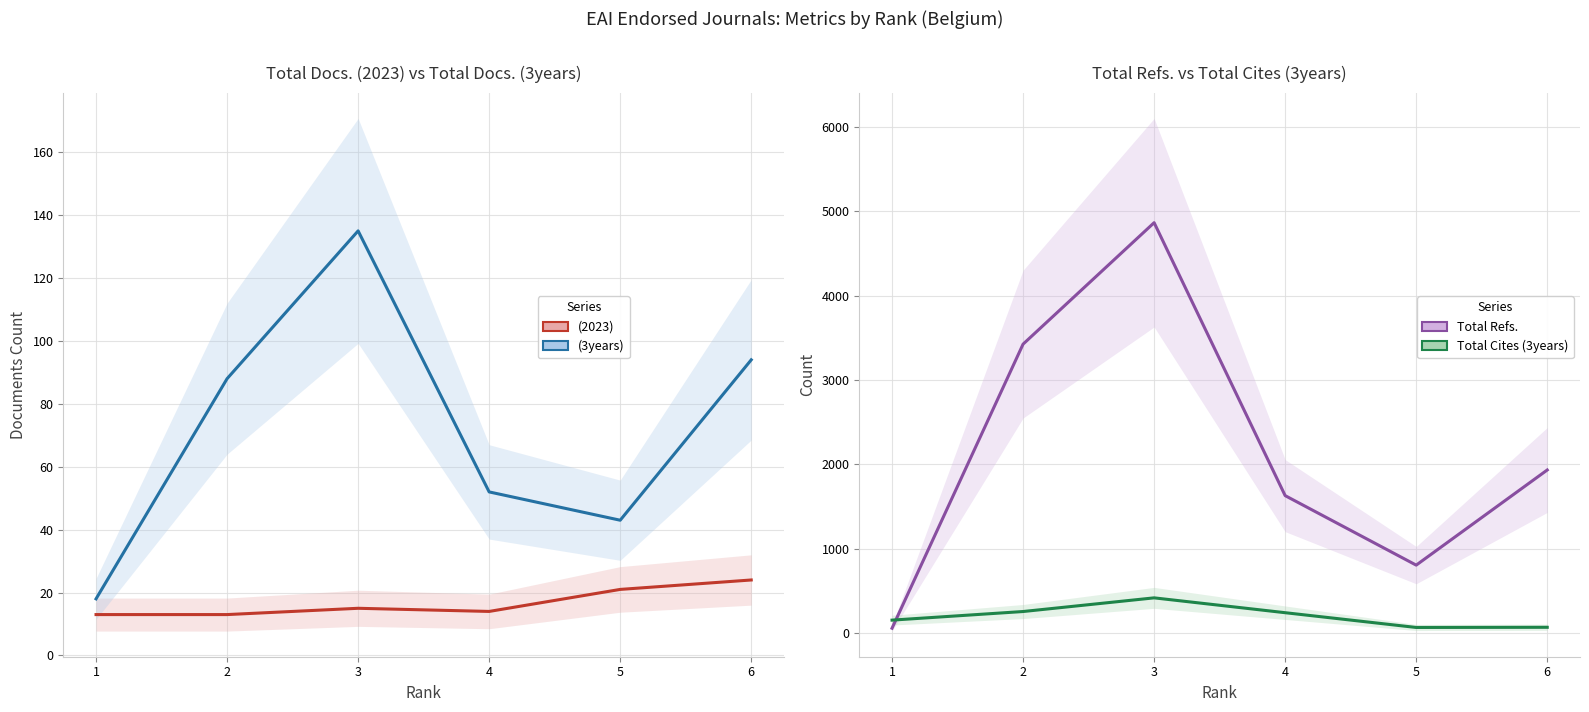

What is the value of the Total Refs. point at the 1st from the left?

56